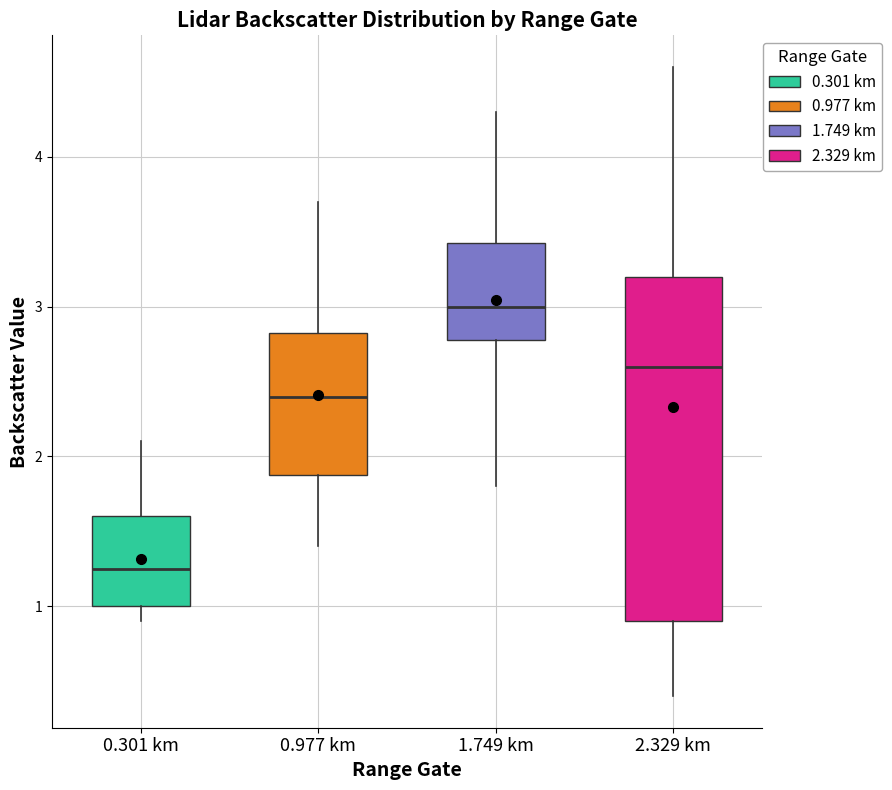

Reading left to right, transcribe this box plot: for each box, give where its median line is, the range the box spans, and where its two whiskers end, as read against the y-axis. The values are not printed on the chart, so give them approximately, as read against the axis.

0.301 km: median 1.3, box 1.0 to 1.6, whiskers 0.9 to 2.1
0.977 km: median 2.4, box 1.9 to 2.8, whiskers 1.4 to 3.7
1.749 km: median 3.0, box 2.8 to 3.4, whiskers 1.8 to 4.3
2.329 km: median 2.6, box 0.9 to 3.2, whiskers 0.4 to 4.6